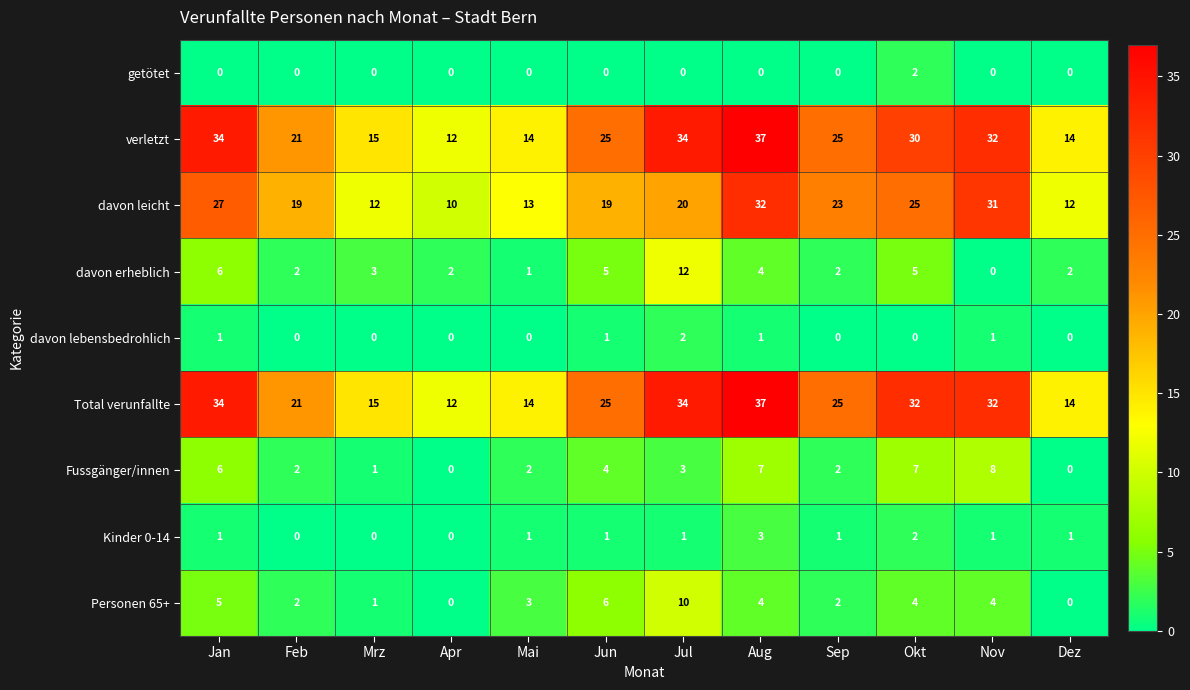

What is the maximum value for davon erheblich?

12